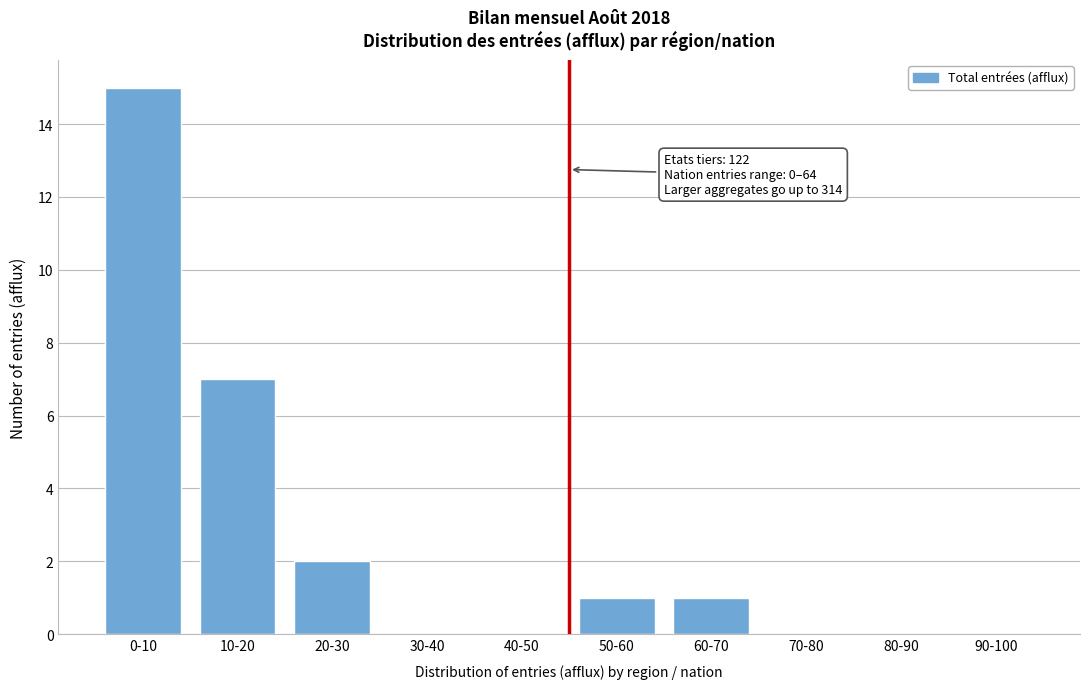

Reading right to left, transcribe all the data shown in this chart.

90-100=0	80-90=0	70-80=0	60-70=1	50-60=1	40-50=0	30-40=0	20-30=2	10-20=7	0-10=15